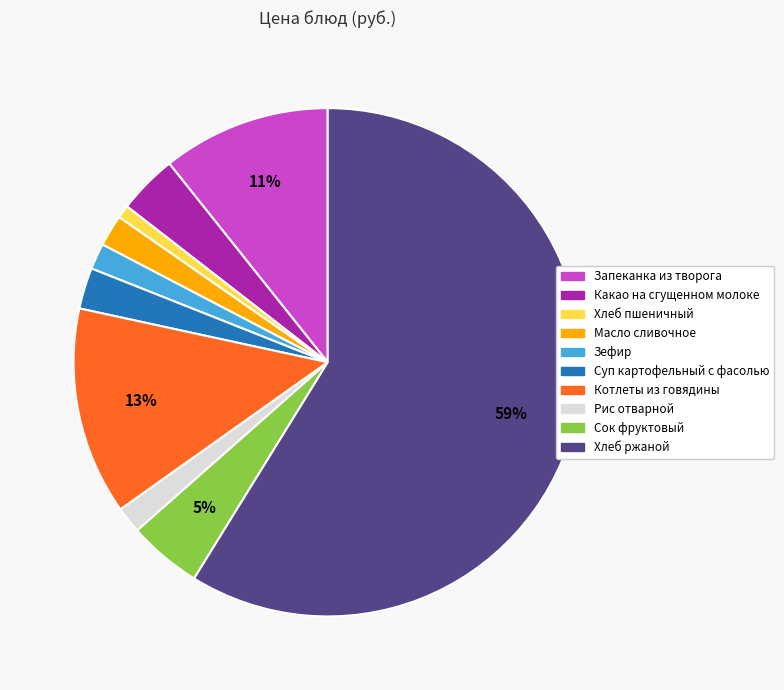

To the nearest percent, what portion does Хлеб пшеничный represent?

1%